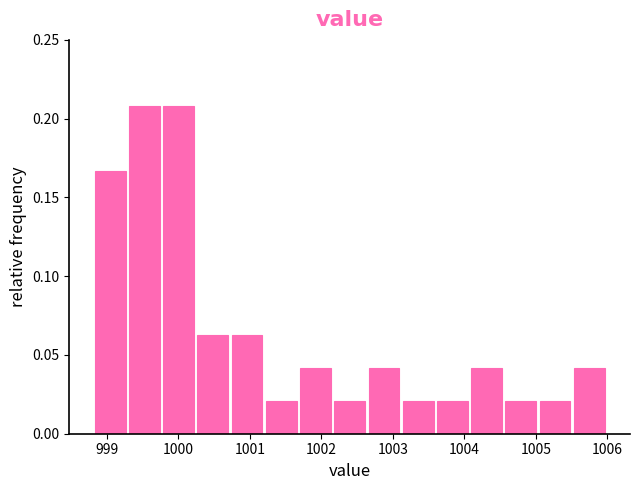

How tall is the bar that spans 1005.1 to 1005.5 on the x-axis? Neither the bar edges nor the heights are printed on the chart, so give them approximately, as read against the axes.

0.020